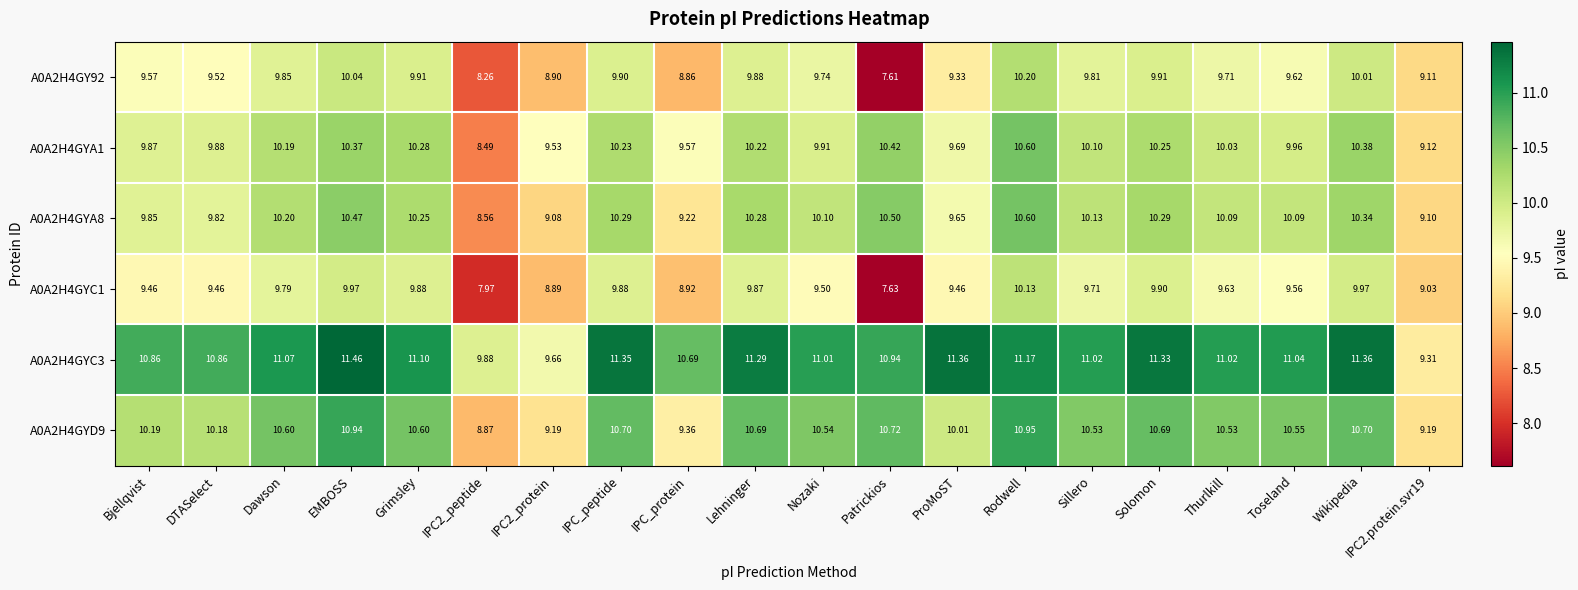

At Wikipedia, list the series in order from smallest to largest.

A0A2H4GYC1, A0A2H4GY92, A0A2H4GYA8, A0A2H4GYA1, A0A2H4GYD9, A0A2H4GYC3